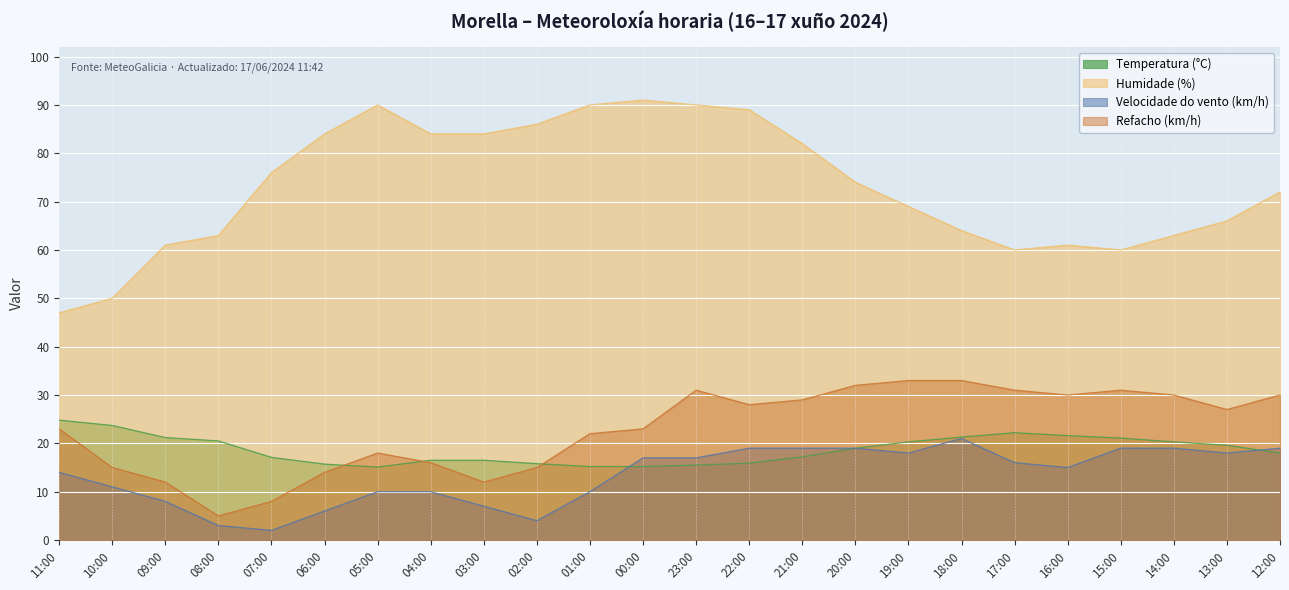

Which category has the lowest value across all series?

07:00